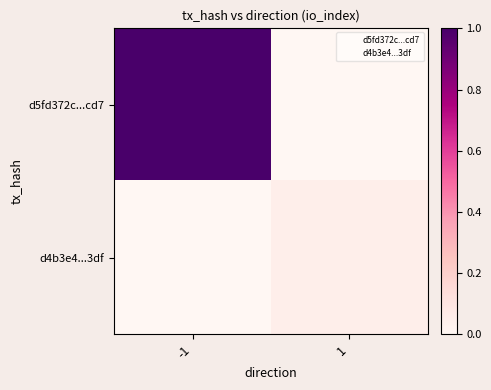

Between -1 and 1, which is larger?

-1